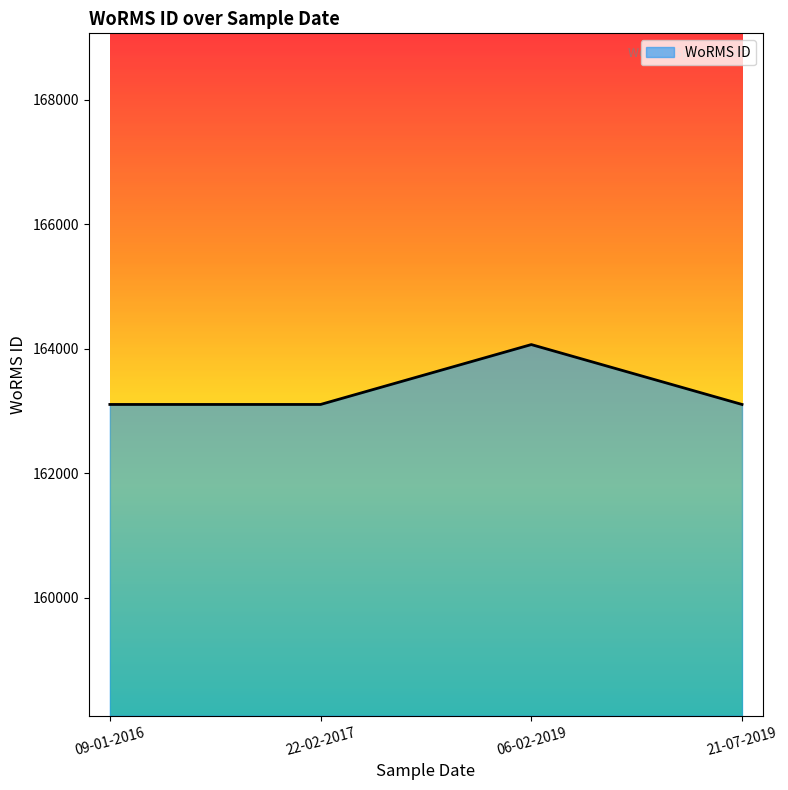

The value at 09-01-2016 is 163108. True or false?

True